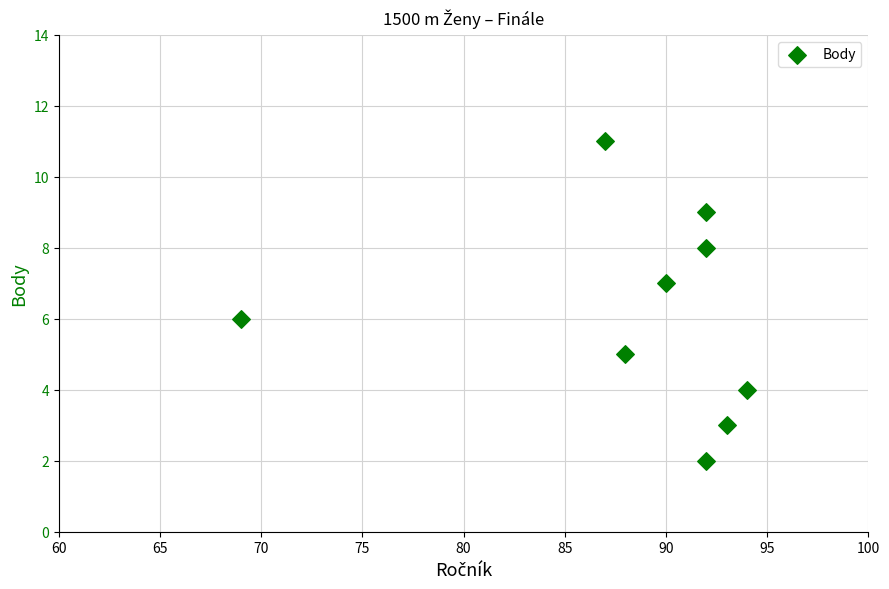

What is the range of X values (max minus min)?

25